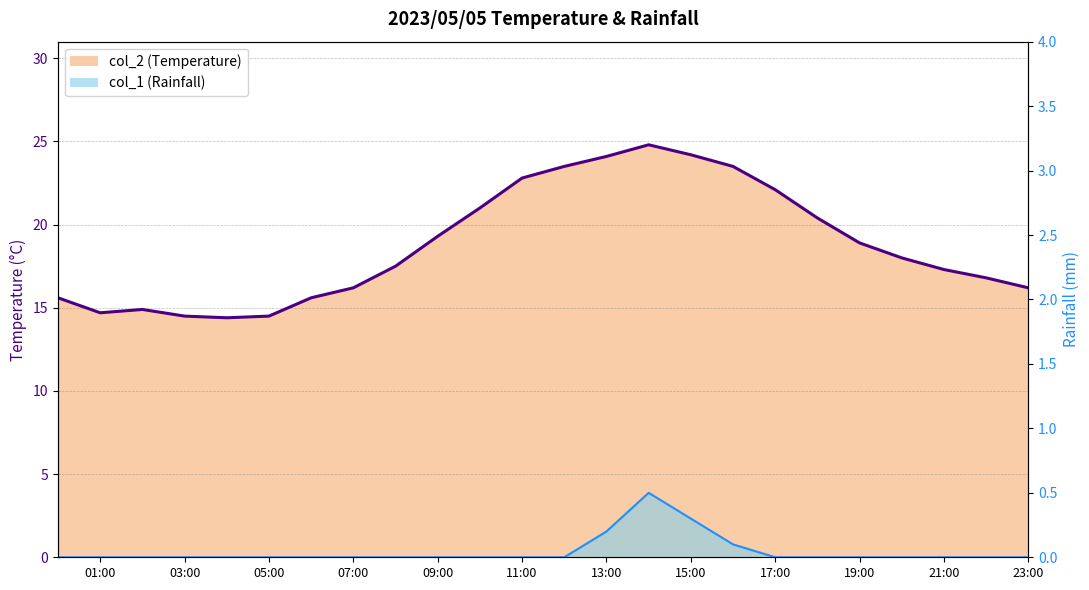

The value of col_2 (Temperature) line at 01:00 is 23.0. True or false?

False